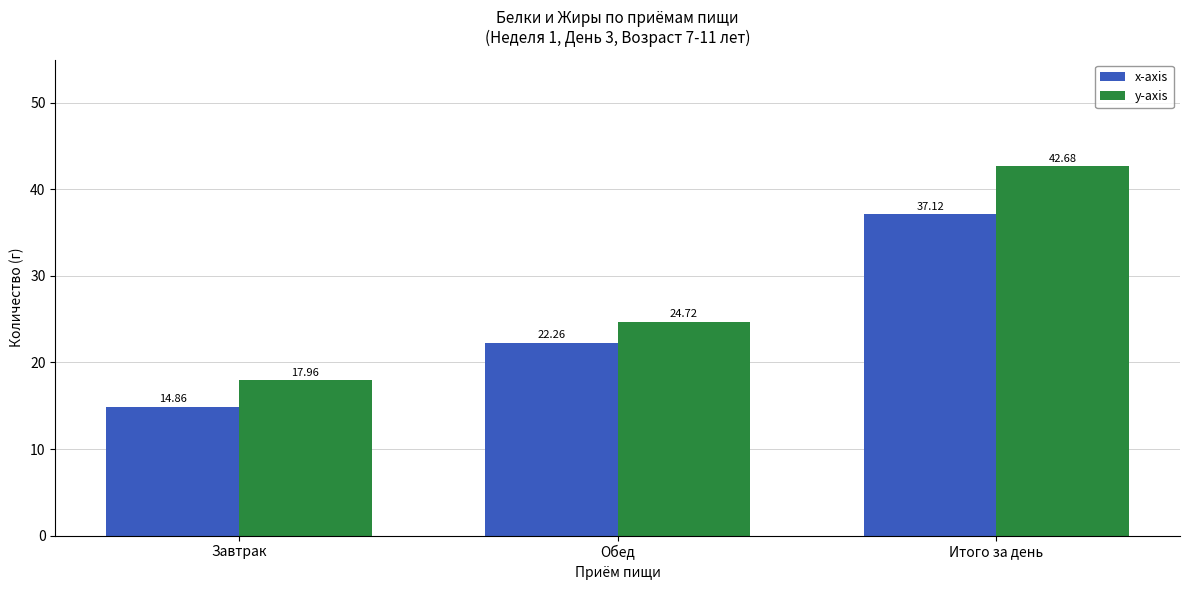

What is the label of the 2nd bar from the right?

Обед